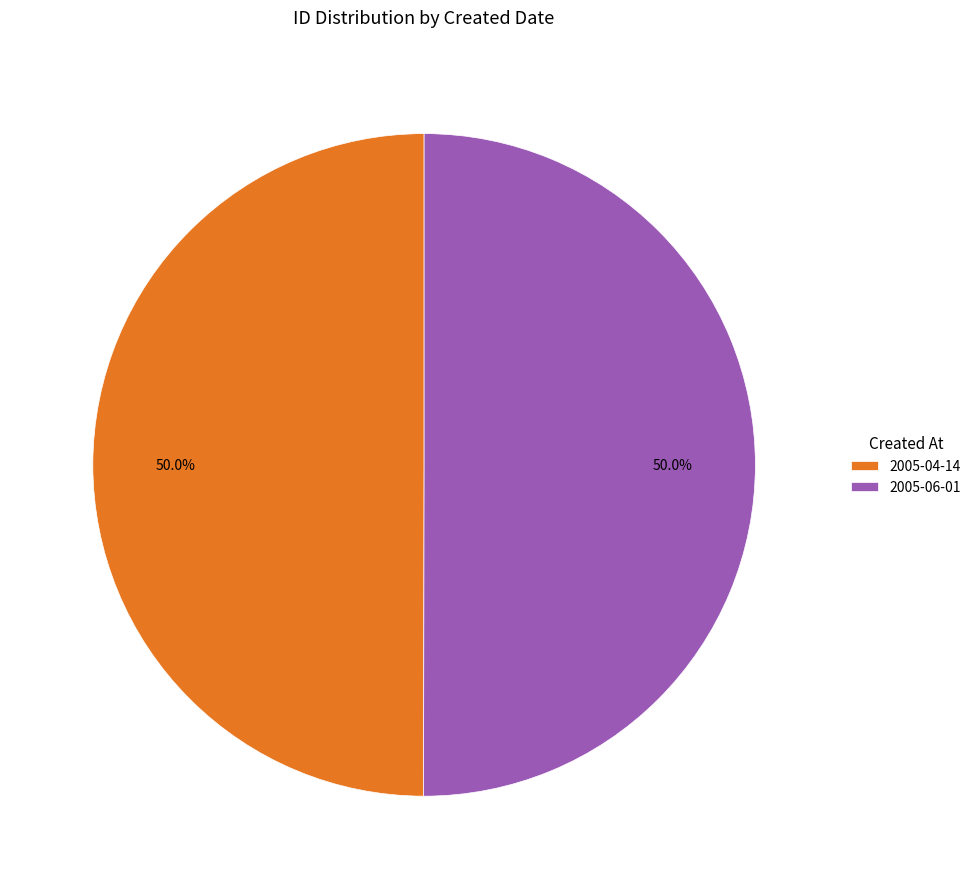

To the nearest percent, what portion does 2005-04-14 represent?

50%